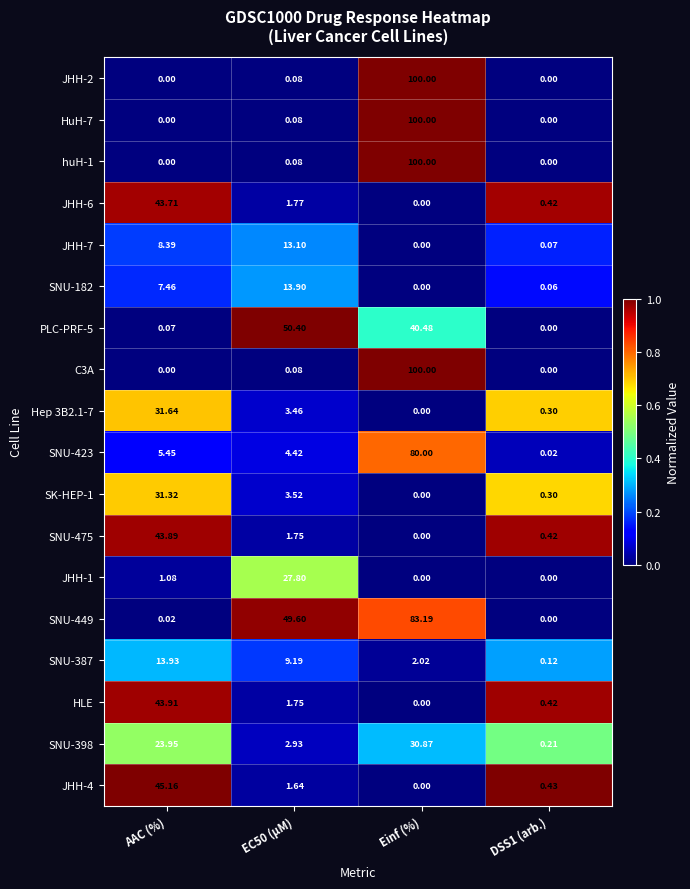

Which series has the largest total across all categories?

SNU-449